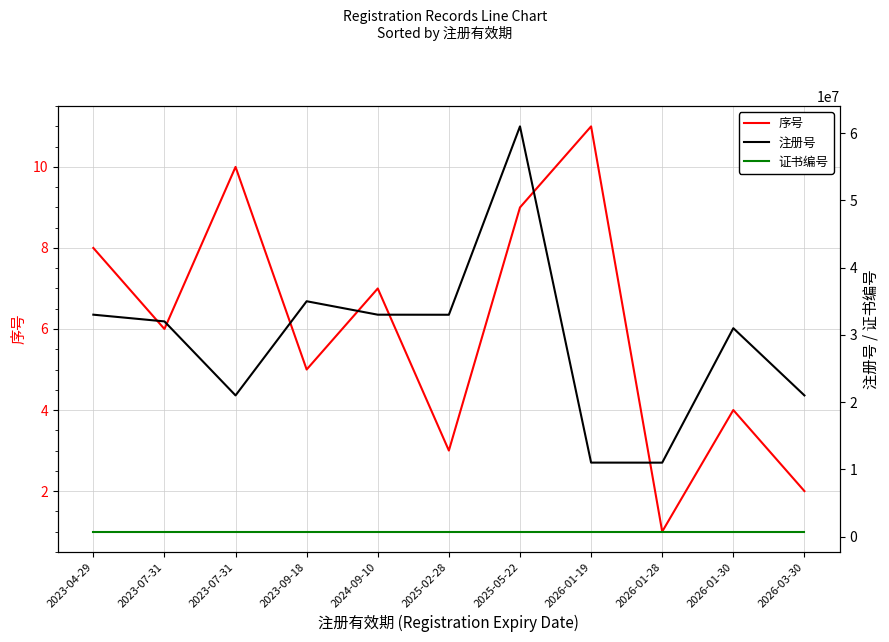

What is the sum of all 证书编号 values?

8305726